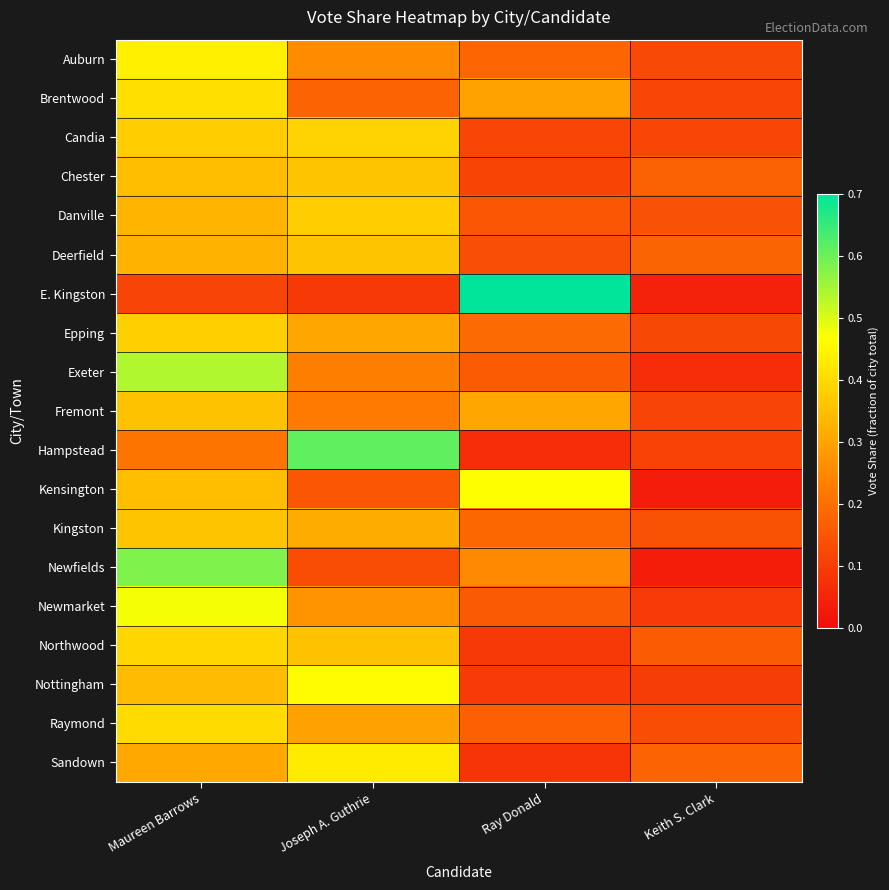

What is the total value across all series at Joseph A. Guthrie?

5.8